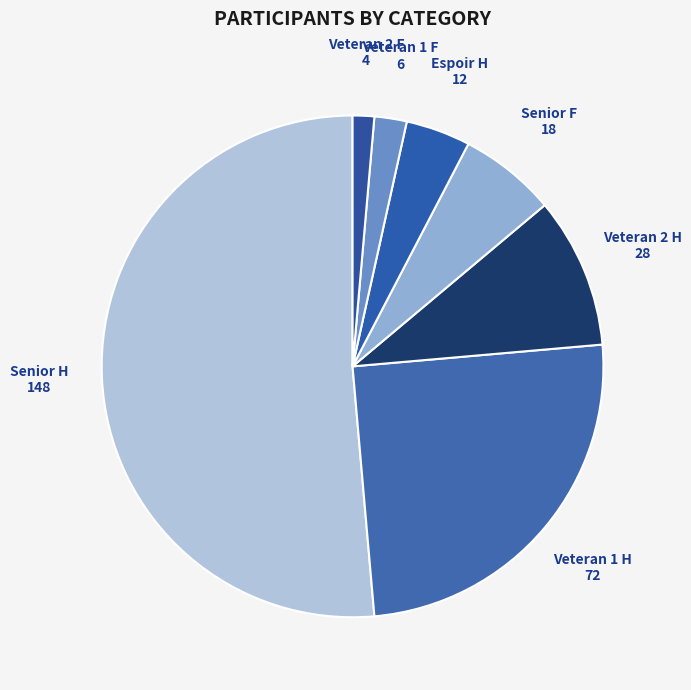

Does Veteran 2 H represent more than half of the total?

No